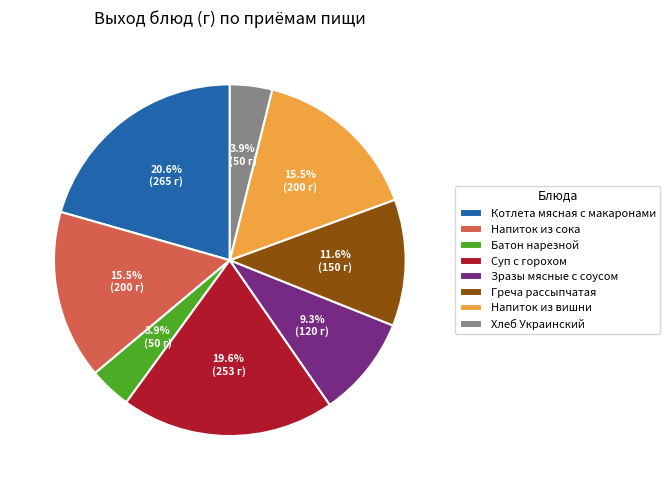

Is Хлеб Украинский the majority of the pie?

No